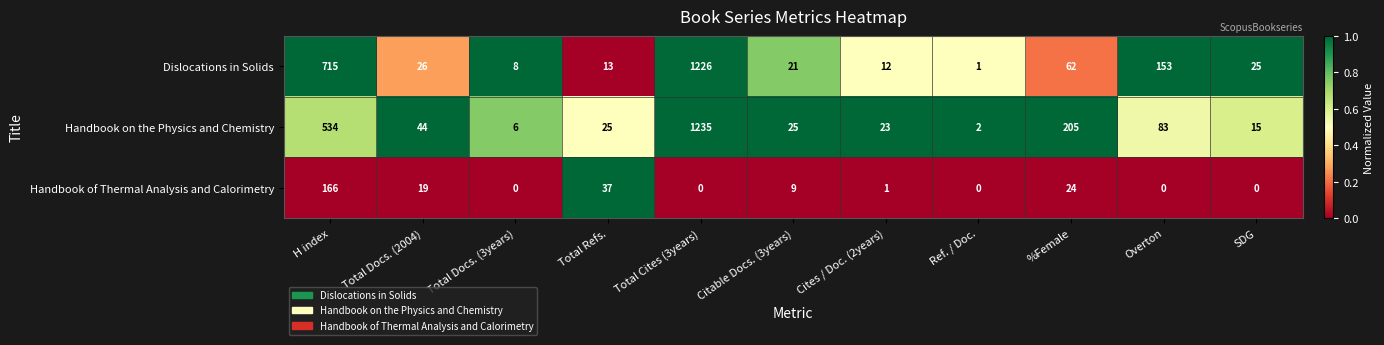

What is the greatest value displayed?

1235